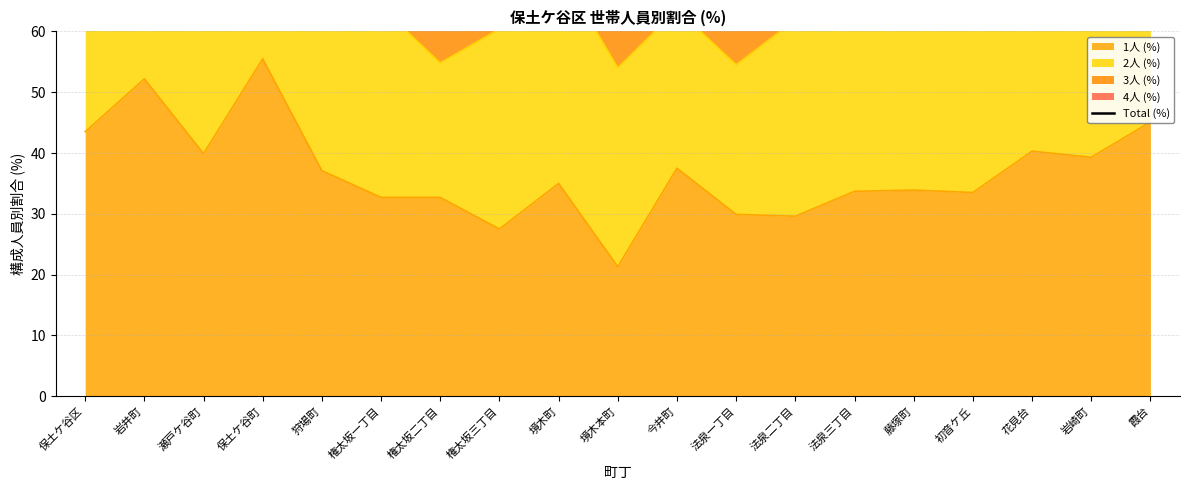

How many interior local valleys (lower than both neighbors) does the data have?

4